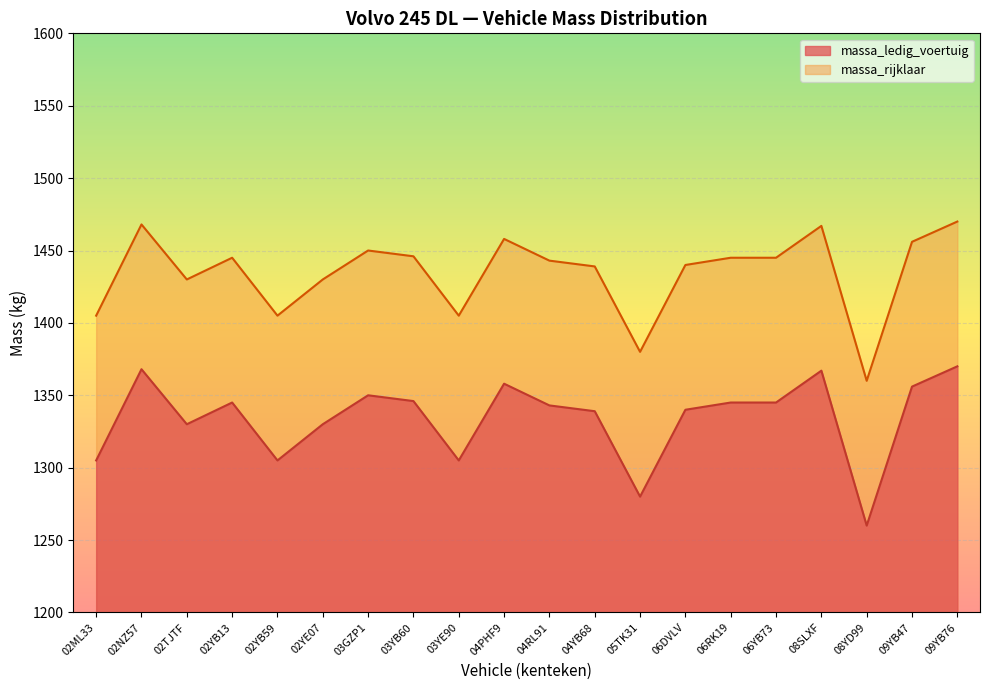

List the series in order of their peak value, highest first.

massa_rijklaar, massa_ledig_voertuig